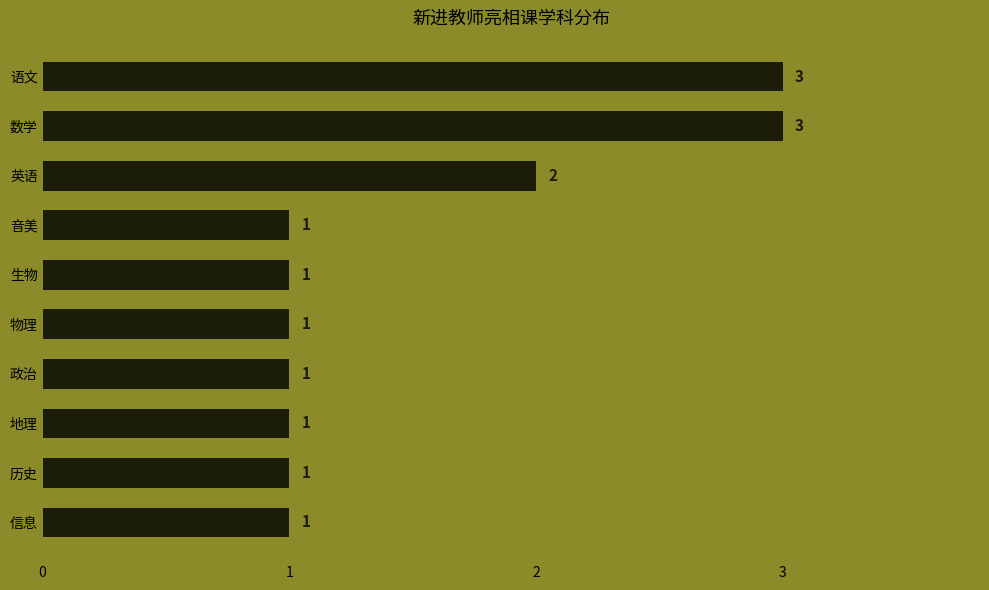

The value at 政治 is 1. True or false?

True